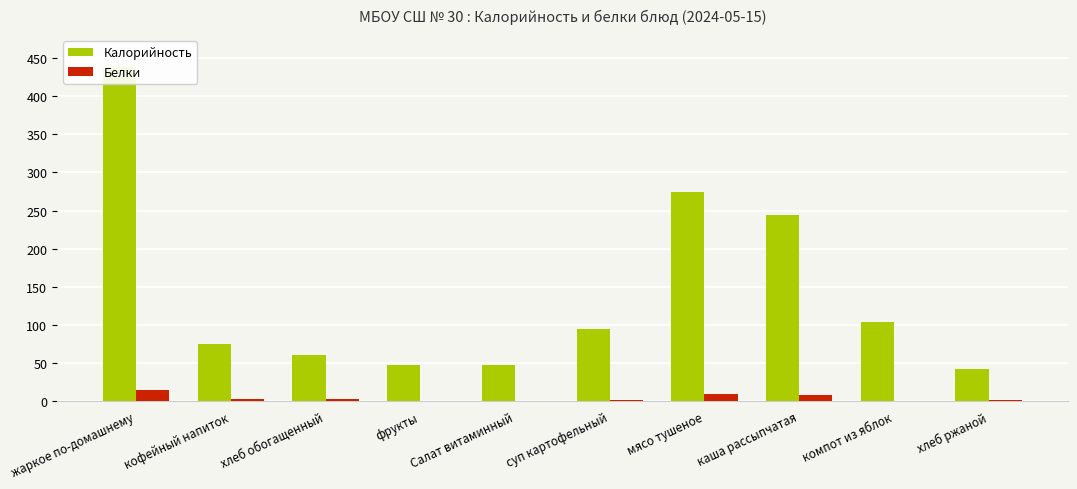

What is the approximate value of Калорийность at каша рассыпчатая?

243.8